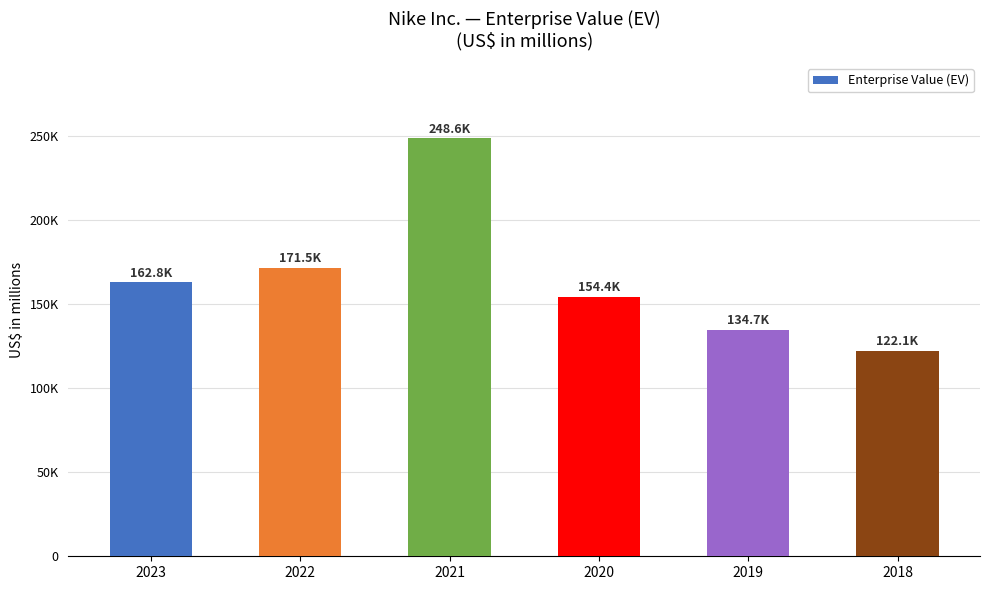

Does the chart contain any negative values?

No